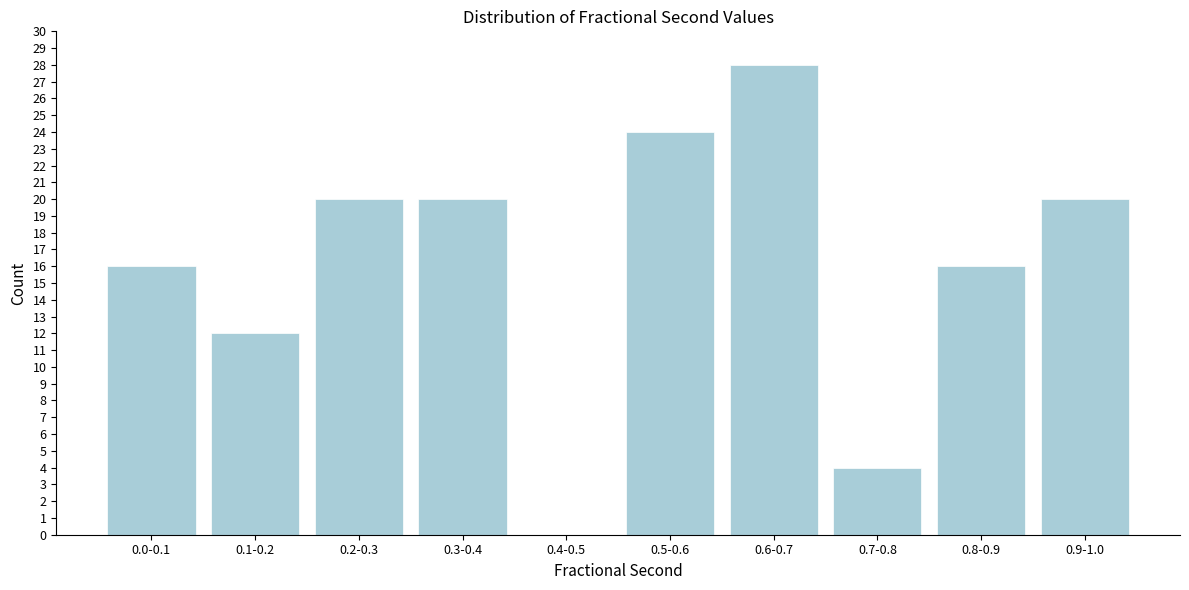

Reading left to right, transcribe all the data shown in this chart.

0.0-0.1=16	0.1-0.2=12	0.2-0.3=20	0.3-0.4=20	0.4-0.5=0	0.5-0.6=24	0.6-0.7=28	0.7-0.8=4	0.8-0.9=16	0.9-1.0=20